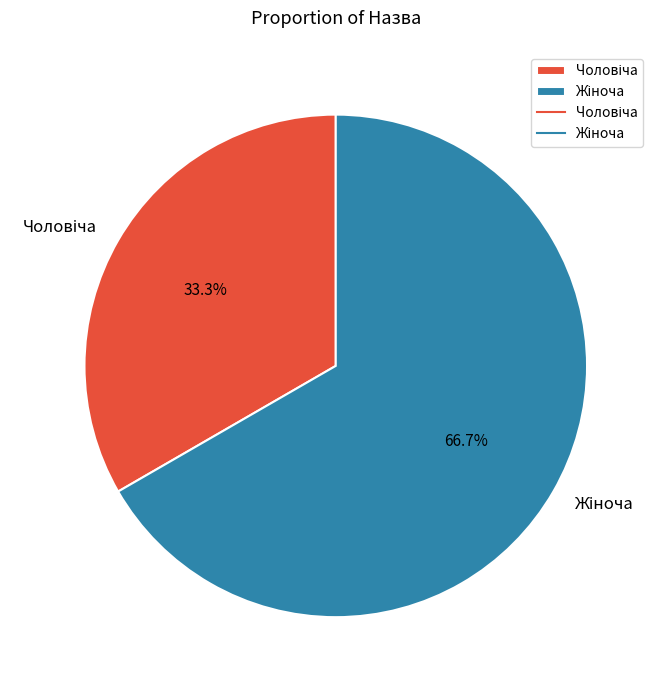

Does any single category account for the majority?

Yes